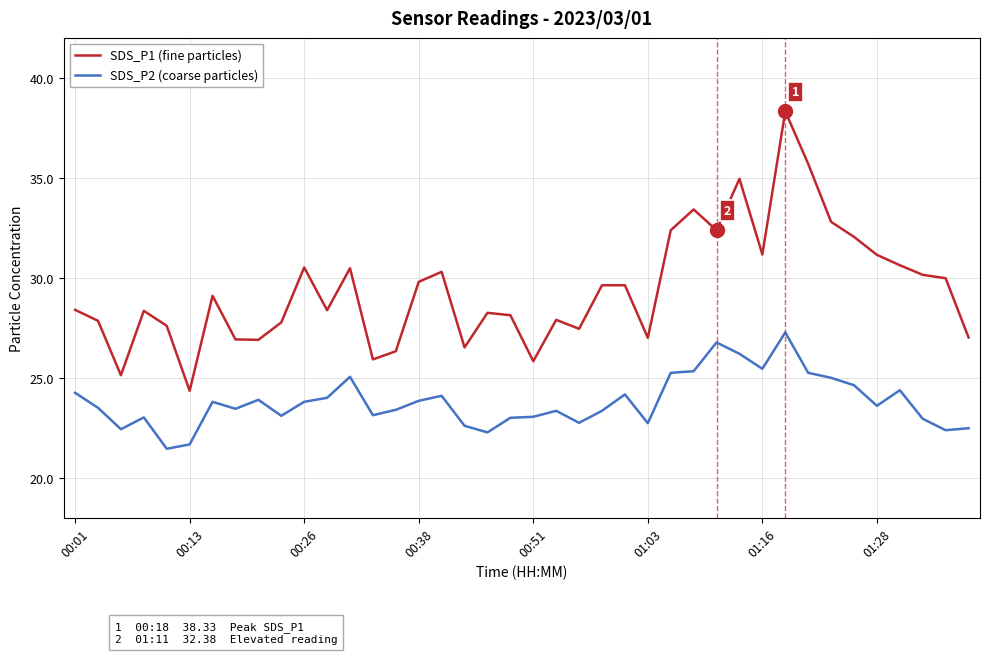

True or false: SDS_P1 (fine particles) has more than 2 interior local peaks.

True